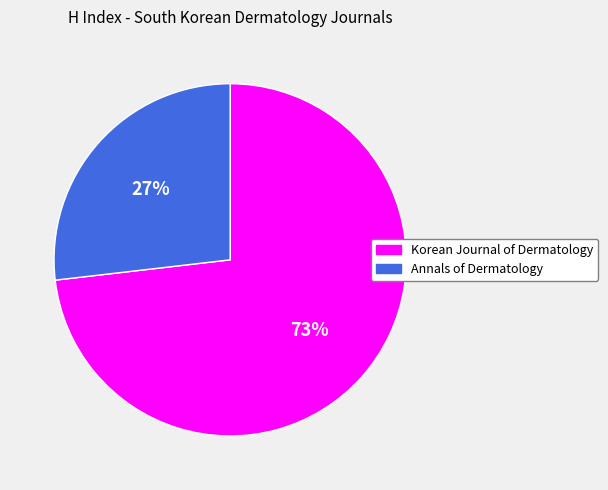

What is the ratio of the value at Korean Journal of Dermatology to the value at Annals of Dermatology?

2.7